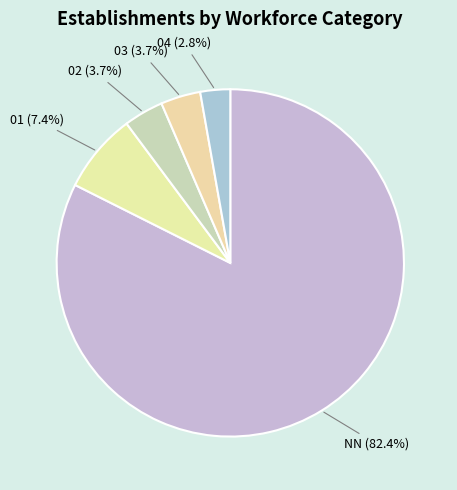

How many segments does this pie chart have?

5